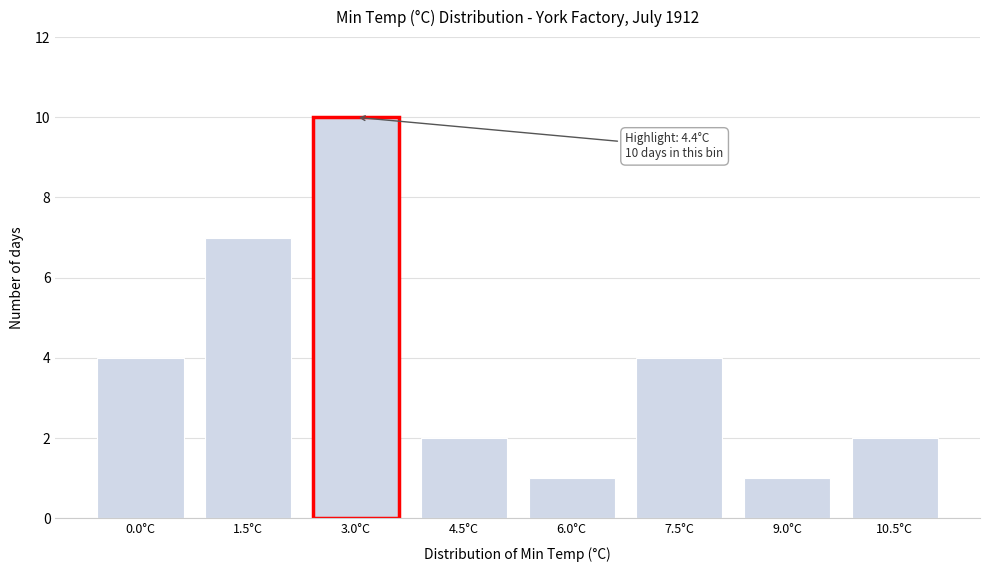

Reading left to right, list all the values displayed in this chart.

4	7	10	2	1	4	1	2